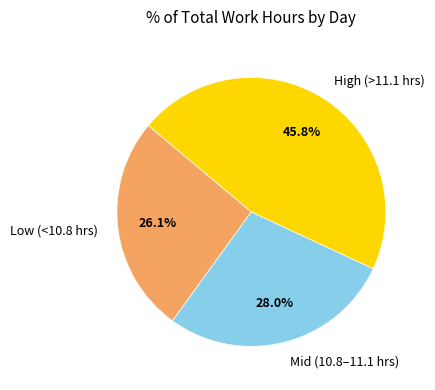

Which has a higher value, Mid (10.8–11.1 hrs) or Low (<10.8 hrs)?

Mid (10.8–11.1 hrs)